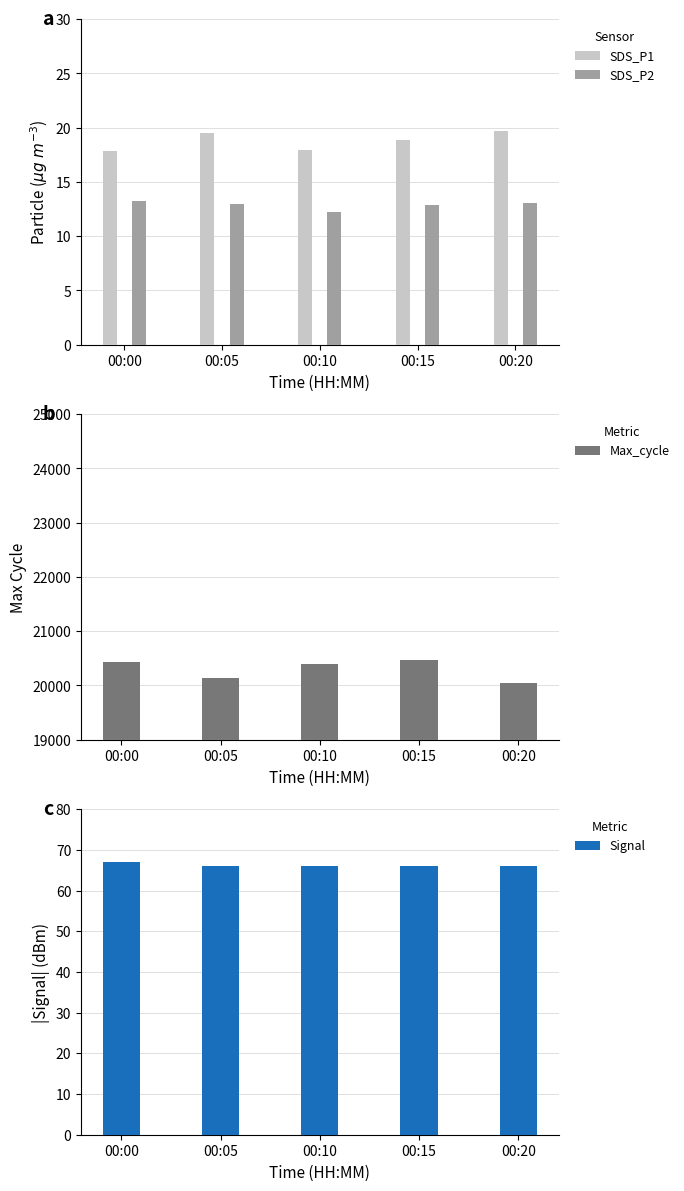

What are all the series names shown in the legend?

SDS_P1, SDS_P2, Max_cycle, Signal